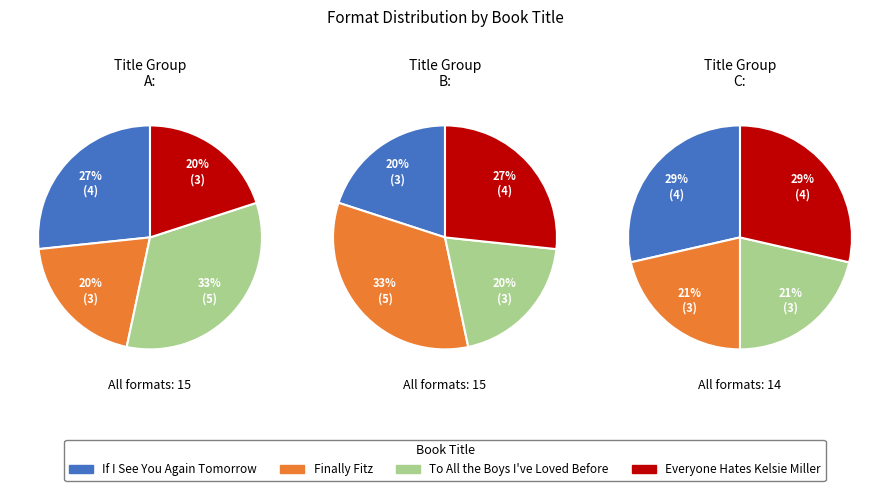

Which slice is the largest?

To All the Boys I’ve Loved Before